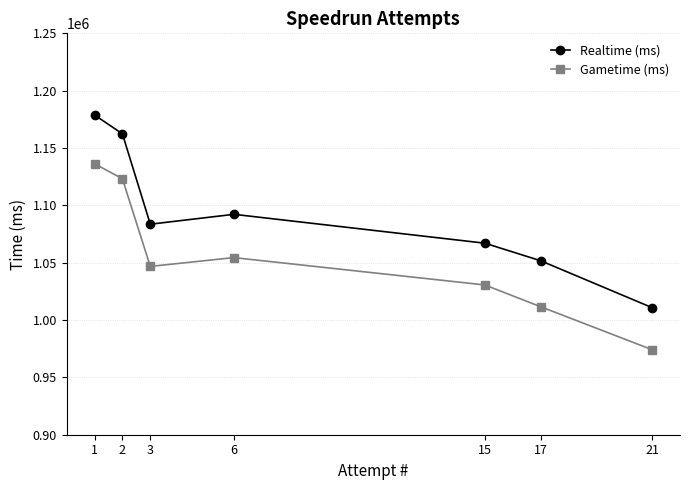

Reading right to left, transcribe all the data shown in this chart.

Realtime (ms): 21=1010790	17=1051726	15=1067010	6=1092183	3=1083570	2=1162373	1=1178804
Gametime (ms): 21=974133	17=1011633	15=1030599	6=1054433	3=1046766	2=1123200	1=1136300